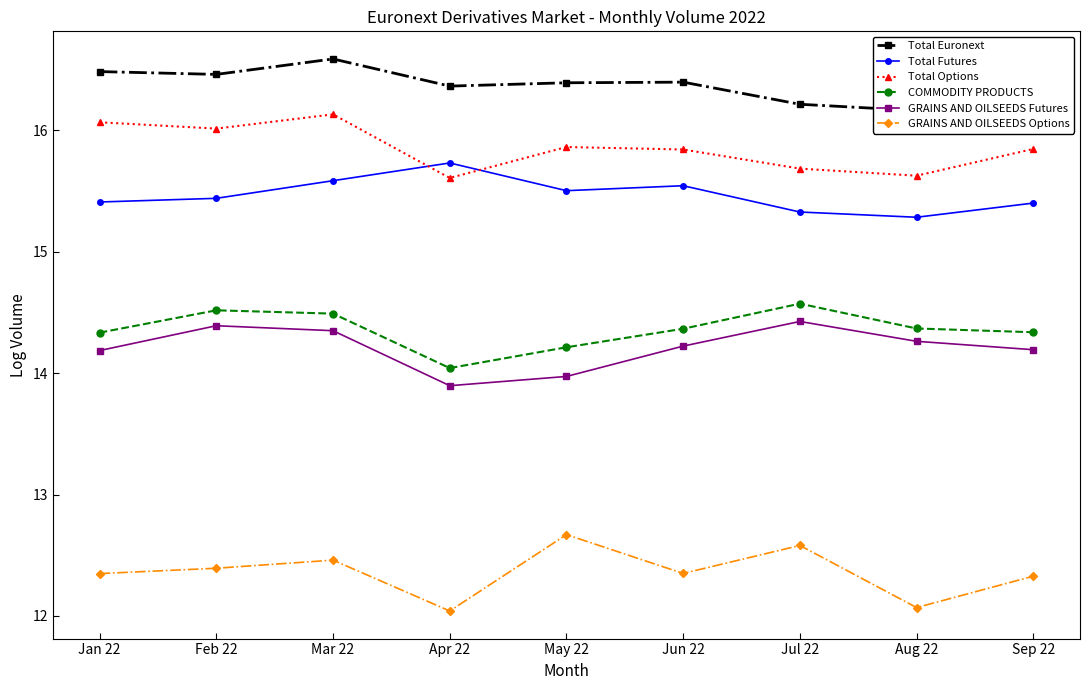

How many interior local valleys does the Total Options series have?

3